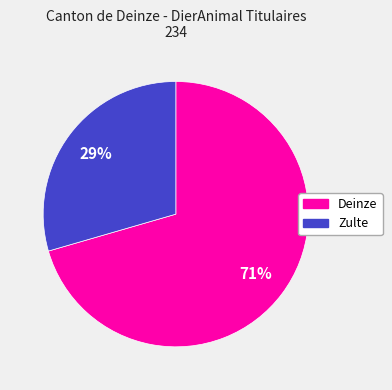

Is there any slice that represents more than half of the pie?

Yes